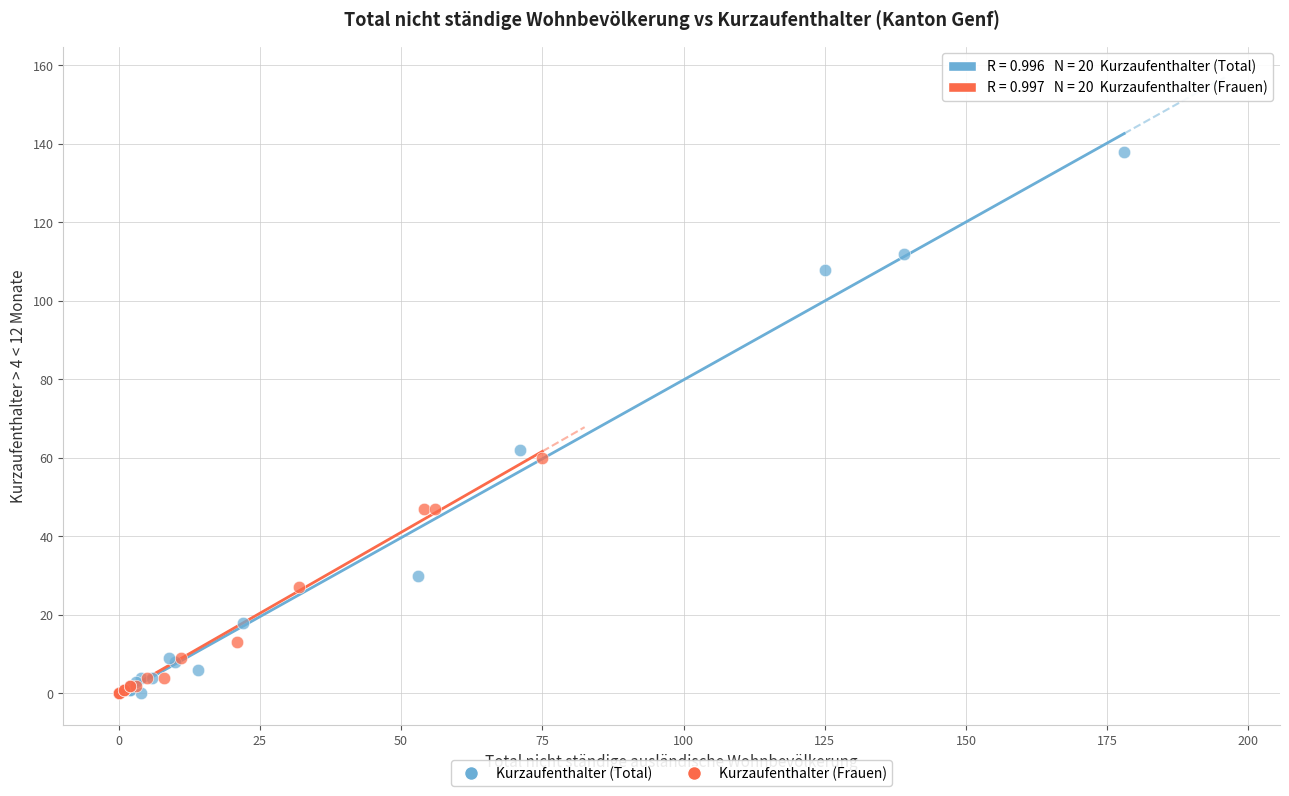

Which series has the widest spread of Y values?

Kurzaufenthalter (Total)